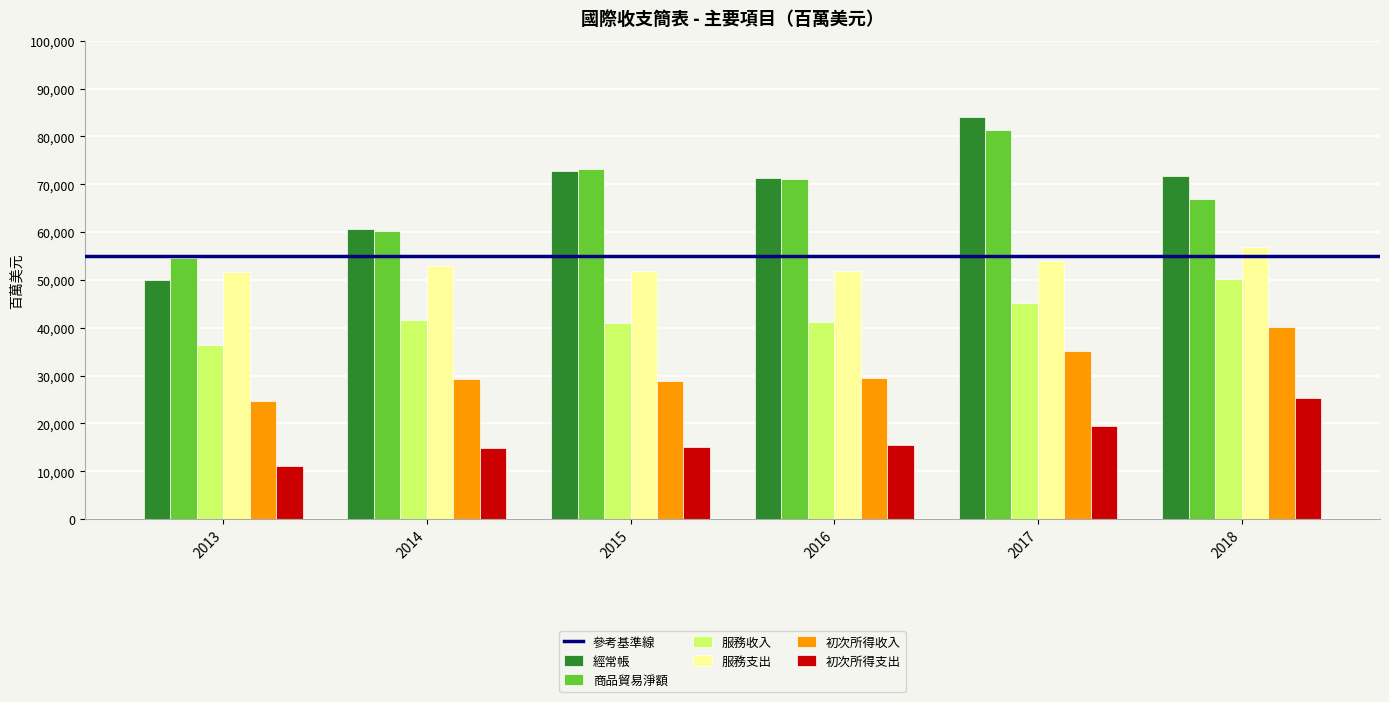

Which label corresponds to the smallest value in the chart?

2013